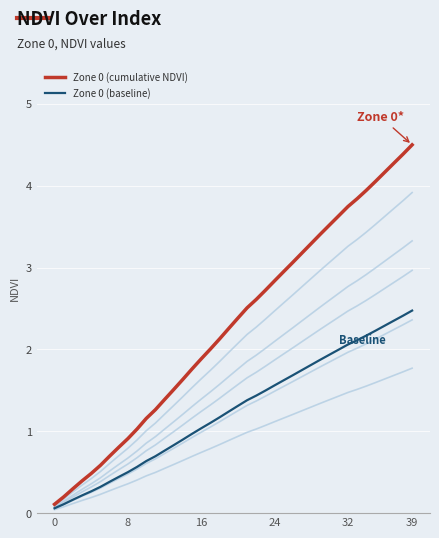

True or false: Zone 0 (cumulative NDVI) and Zone 0 (baseline) intersect in this chart.

False